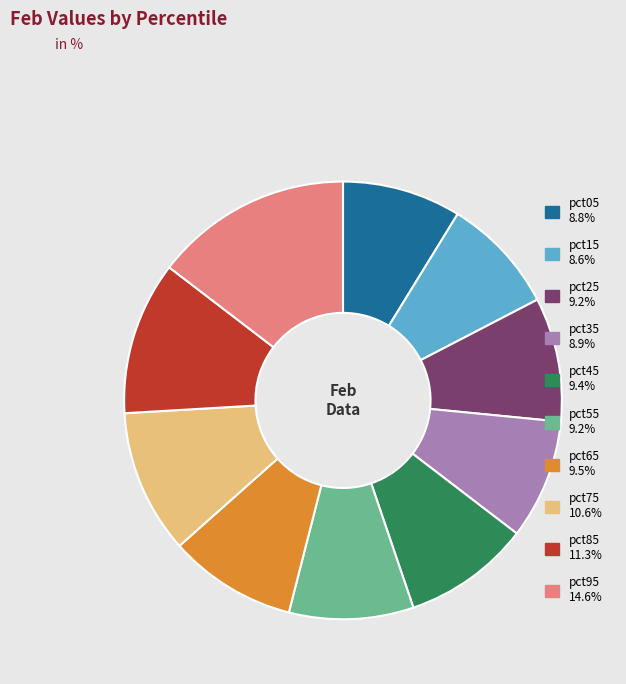

What is the largest slice in the pie chart?

pct95